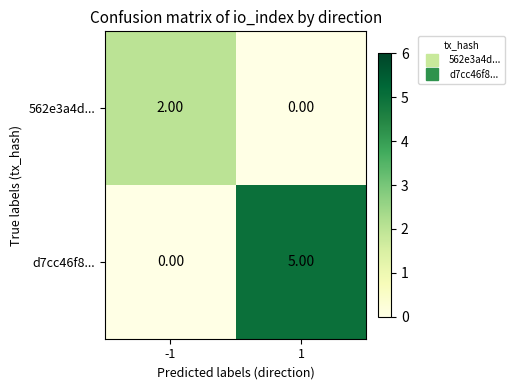

Which series has the largest range (max minus min)?

d7cc46f8...